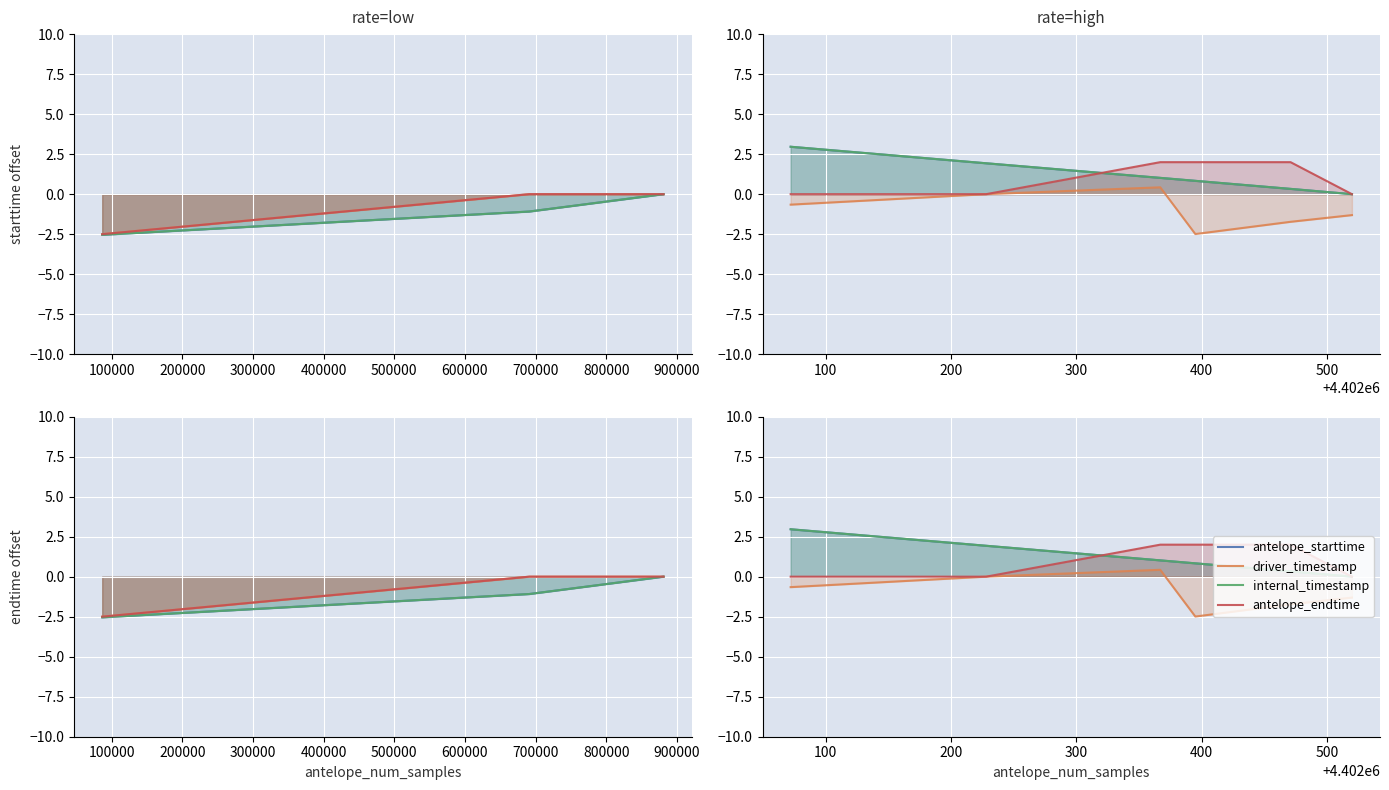

Which series has the largest range (max minus min)?

antelope_starttime